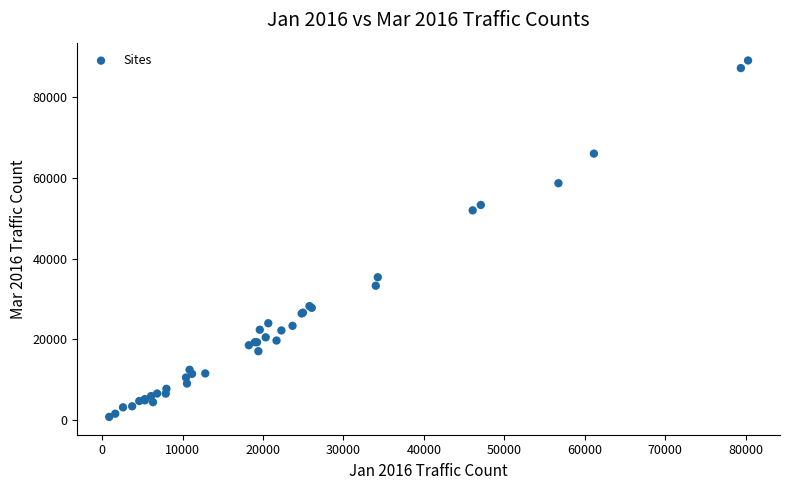

What Y value in the scatter plot is closest to 44916?

51938